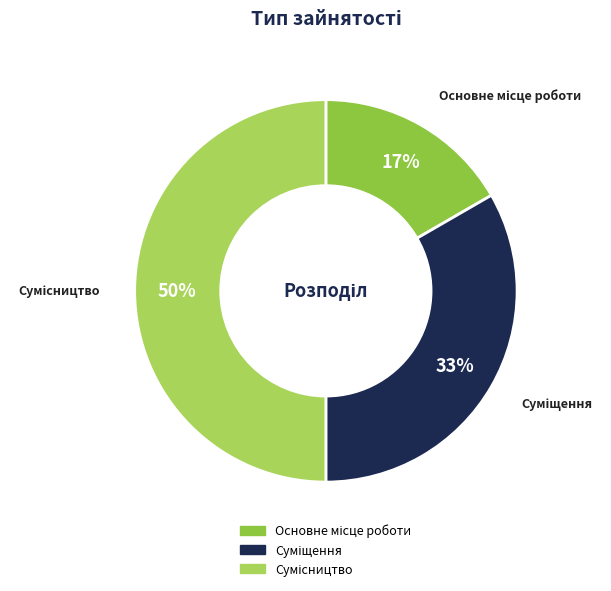

To the nearest percent, what is the difference between the largest and smallest slice percentages?

33%